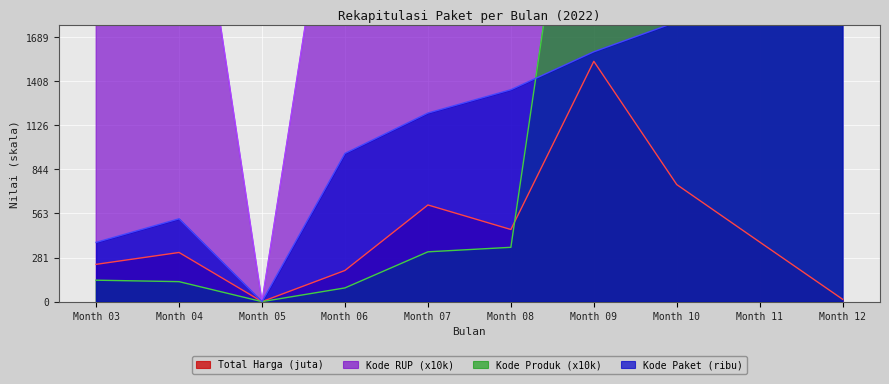

The value of Total Harga (juta) at Month 04 is 314.1. True or false?

True